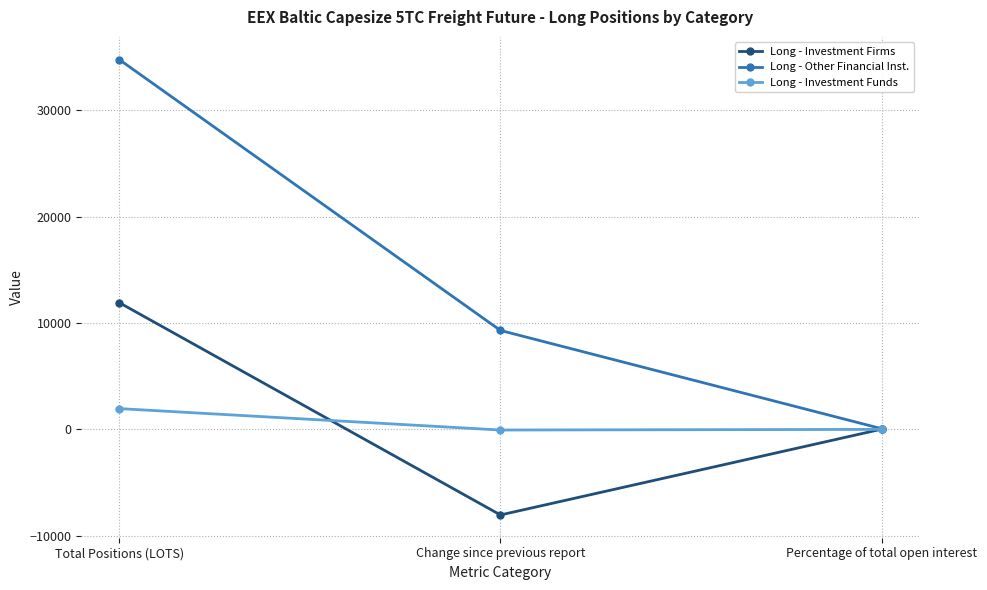

At how many categories does at least one series exceed 1814?

2